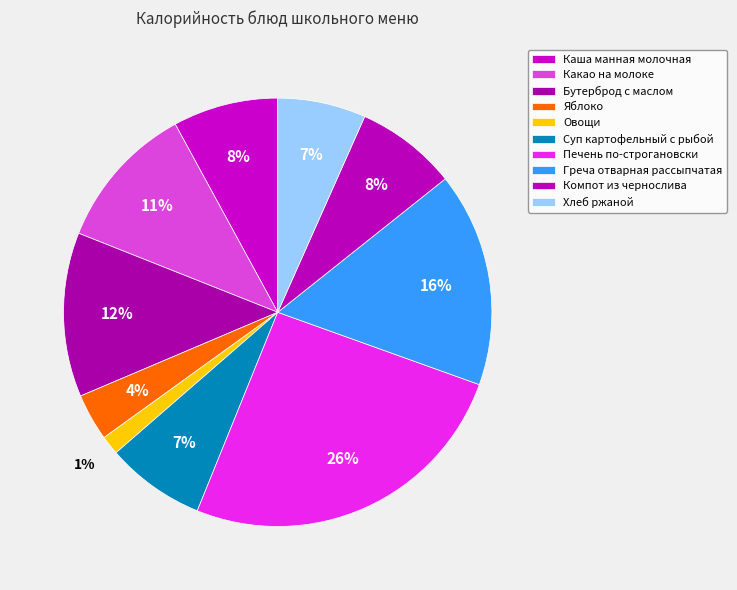

Is there any slice that represents more than half of the pie?

No